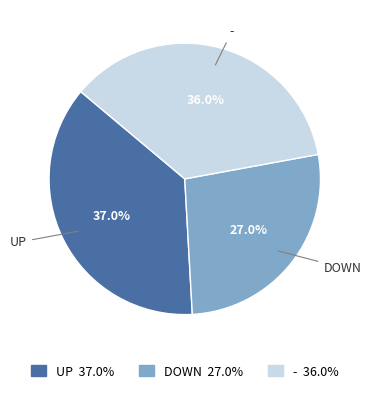

Is there a majority slice in this chart?

No